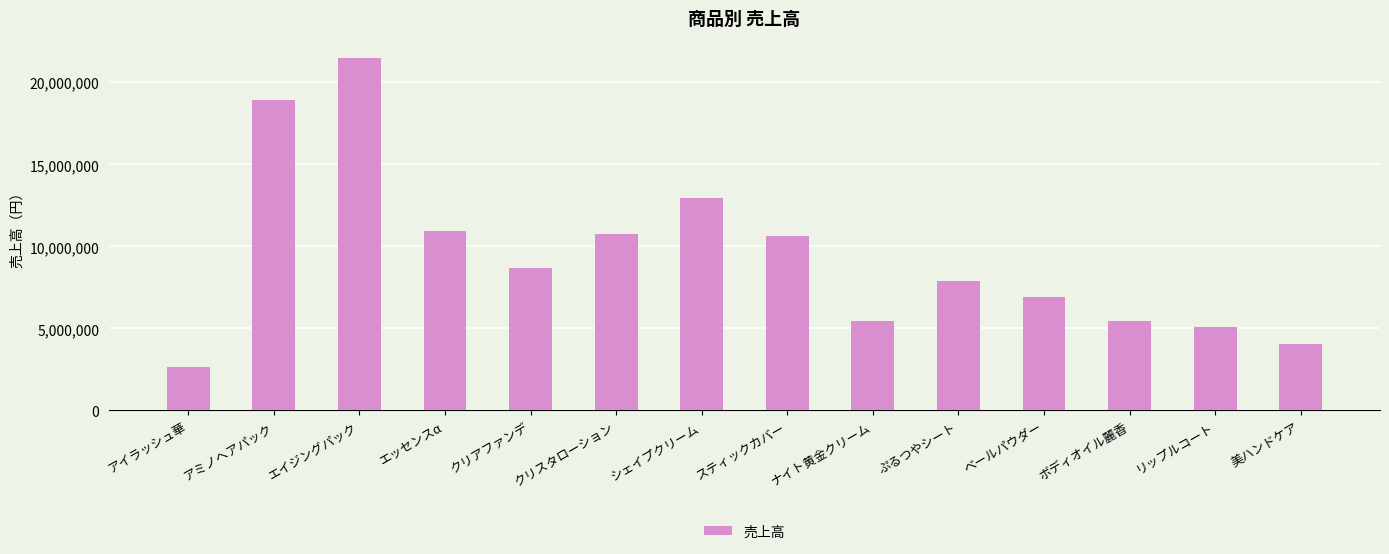

Between 美ハンドケア and ナイト黄金クリーム, which is larger?

ナイト黄金クリーム